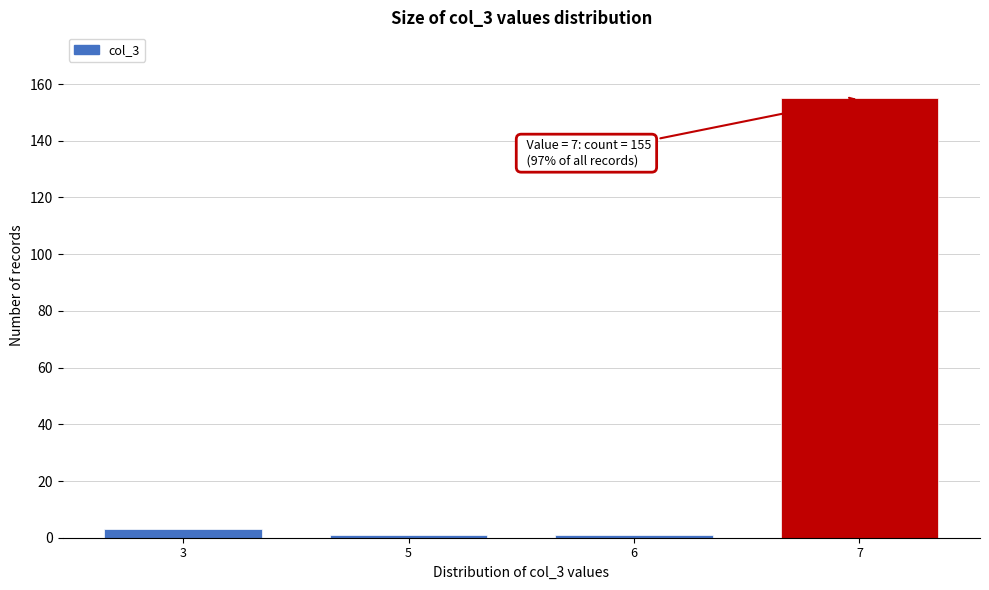

Reading left to right, what are all the values shown in this chart?

3	1	1	155